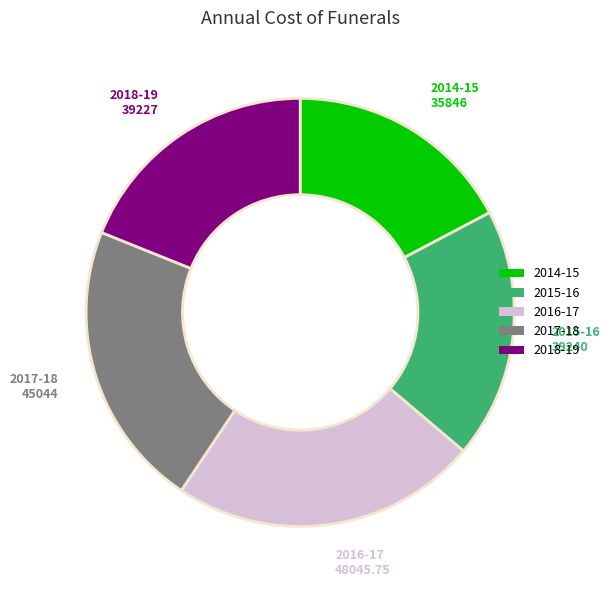

Combined, do 2017-18 and 2015-16 account for over 50%?

No